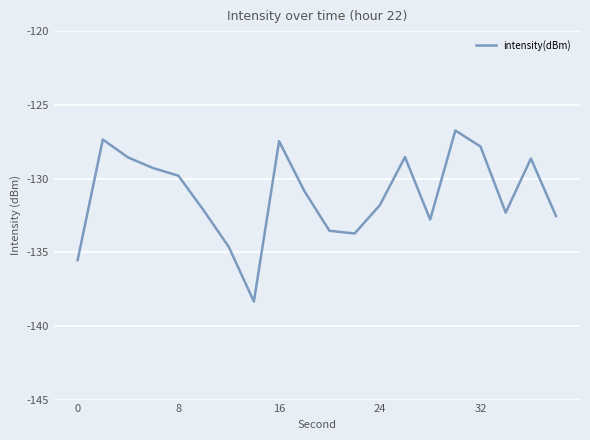

True or false: the data has more than 2 interior local peaks.

True